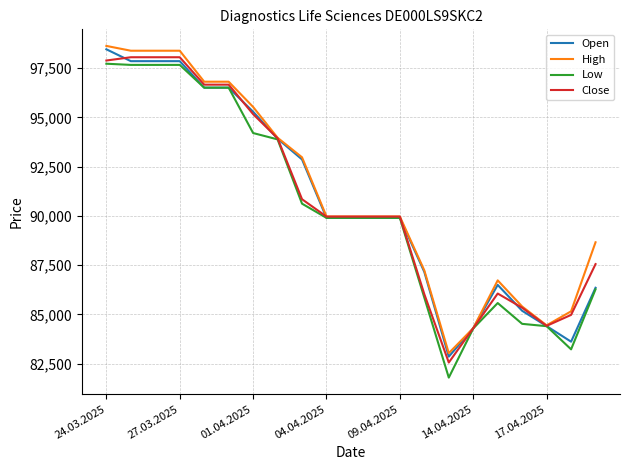

What is the smallest value displayed?

81790